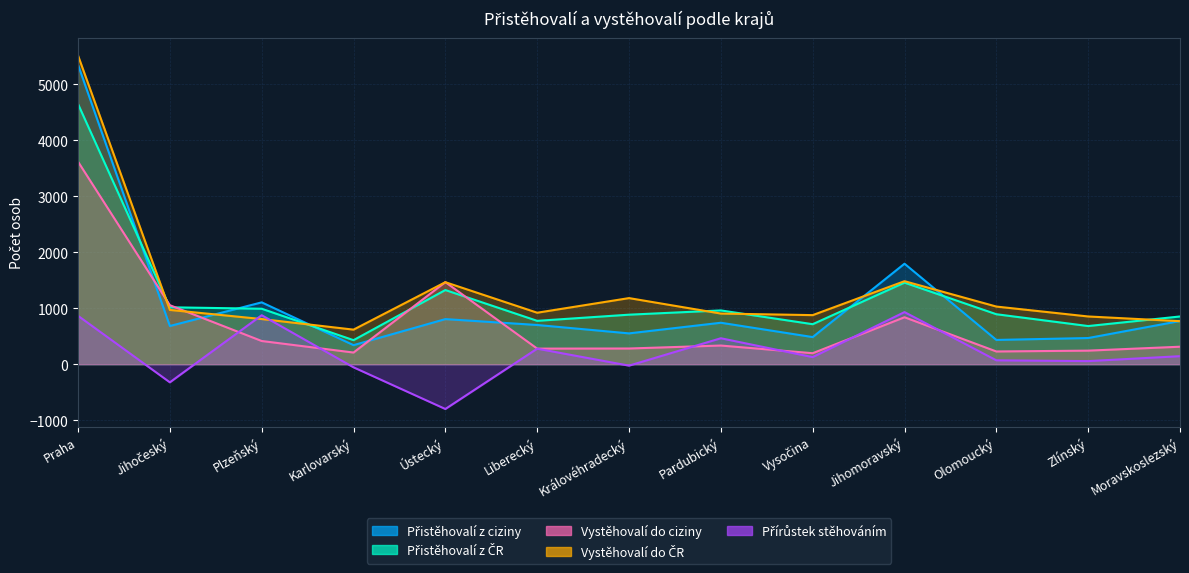

The value of Přírůstek stěhováním at Zlínský is 95. True or false?

False